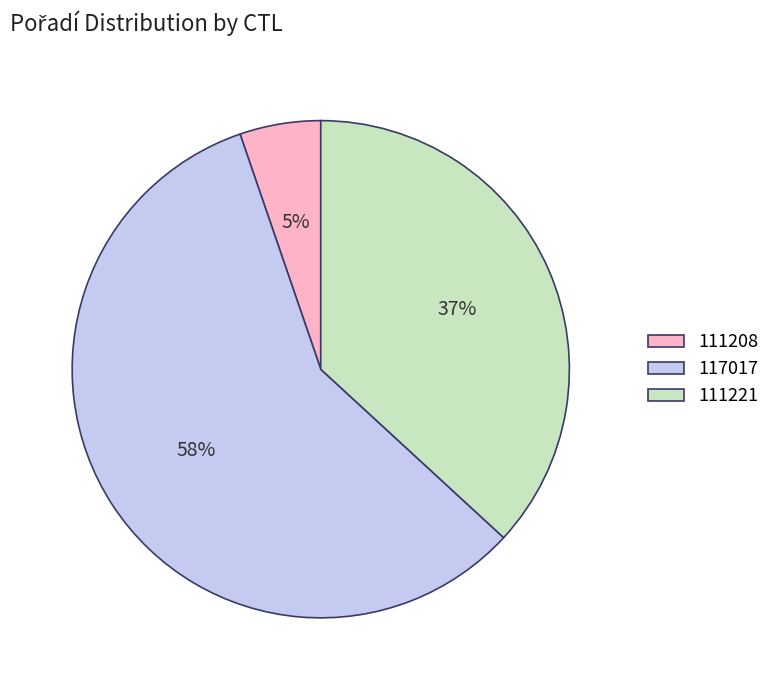

Rank the categories by value from highest to lowest.

117017, 111221, 111208